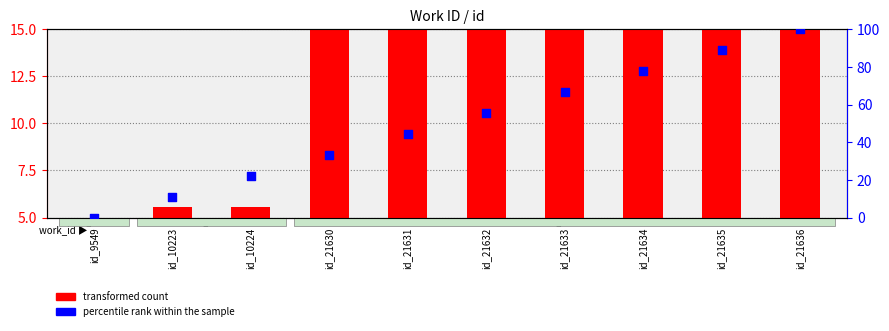

At which category is the sum across all series the highest?

id_21636